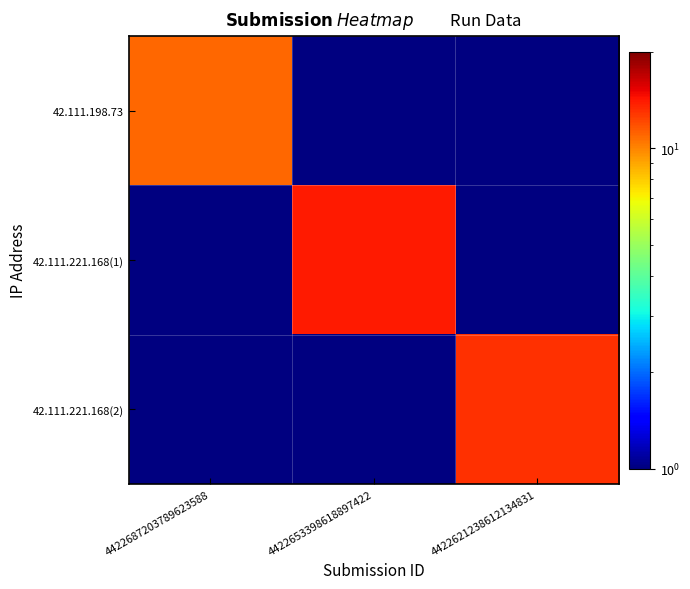

What is the approximate value of 42.111.221.168(2) at 4422621238612134831?

13.0